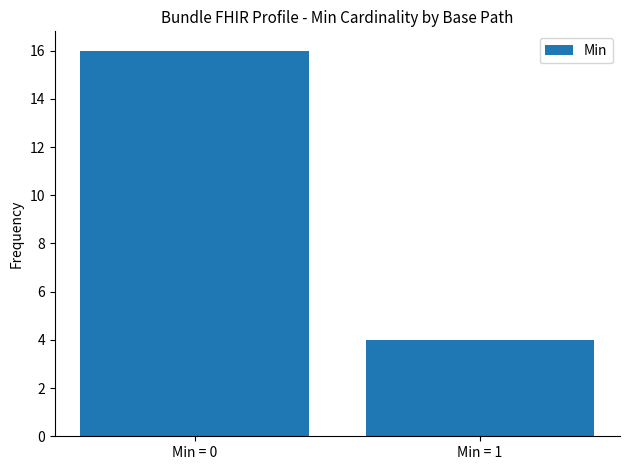

What is the minimum value shown in the chart?

4